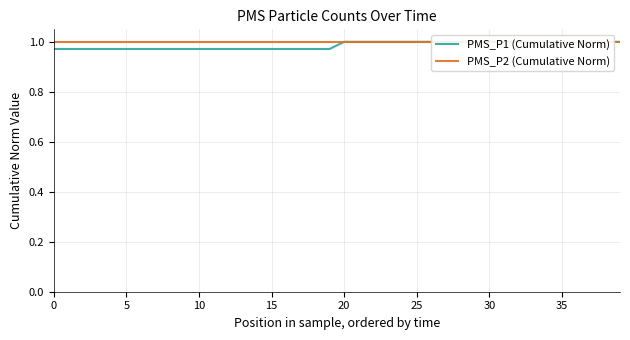

True or false: PMS_P2 (Cumulative Norm) and PMS_P1 (Cumulative Norm) intersect in this chart.

False